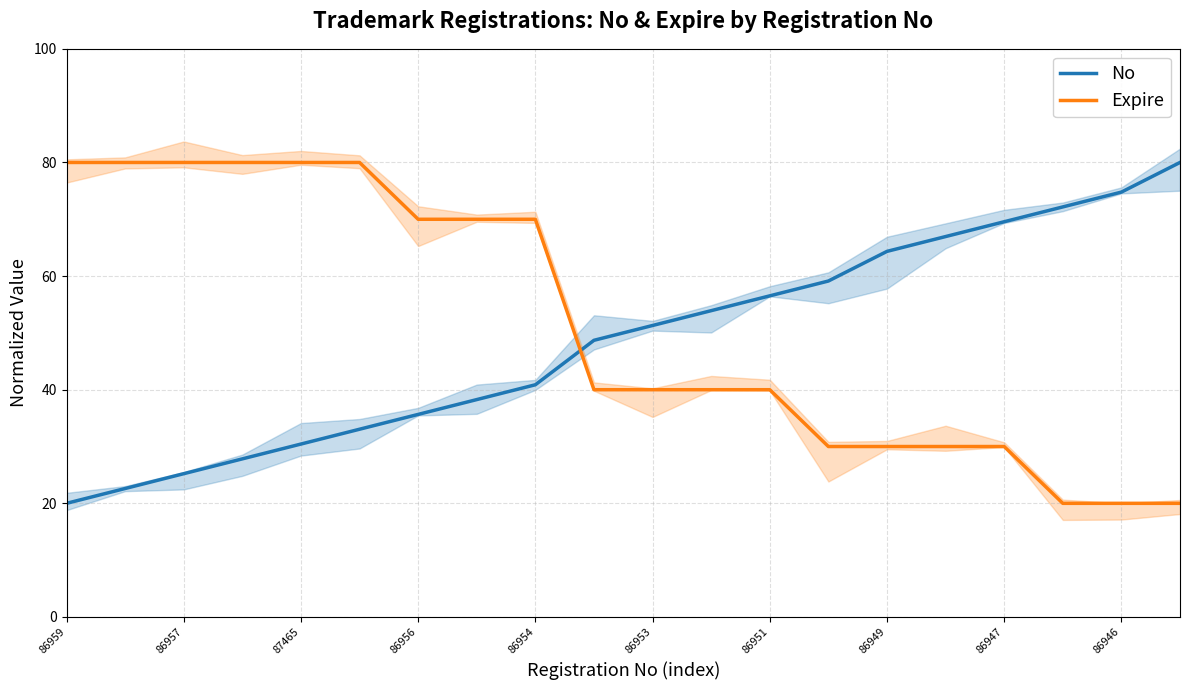

Rank the series by their average value, from lowest to highest.

No, Expire